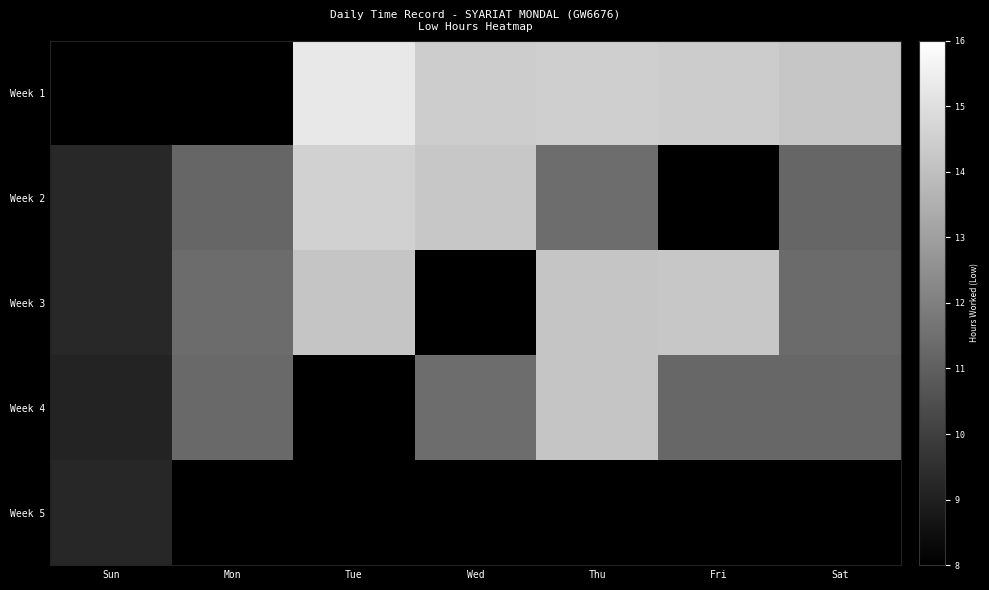

Where is Week 5 nearest to the value 9?

Sun